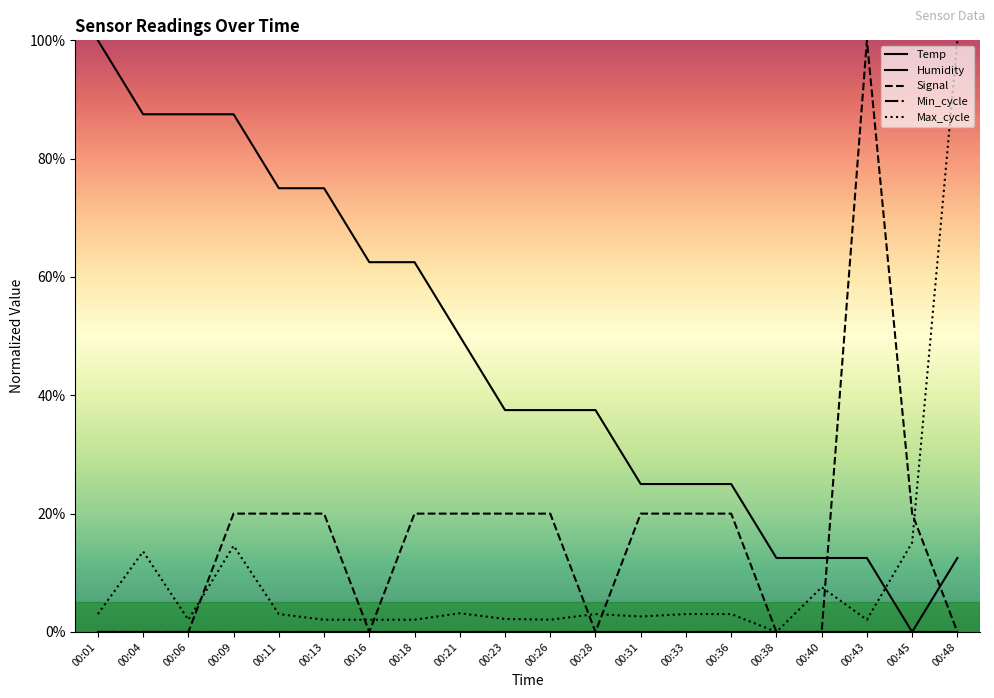

Does the chart display data point markers on the line(s)?

No